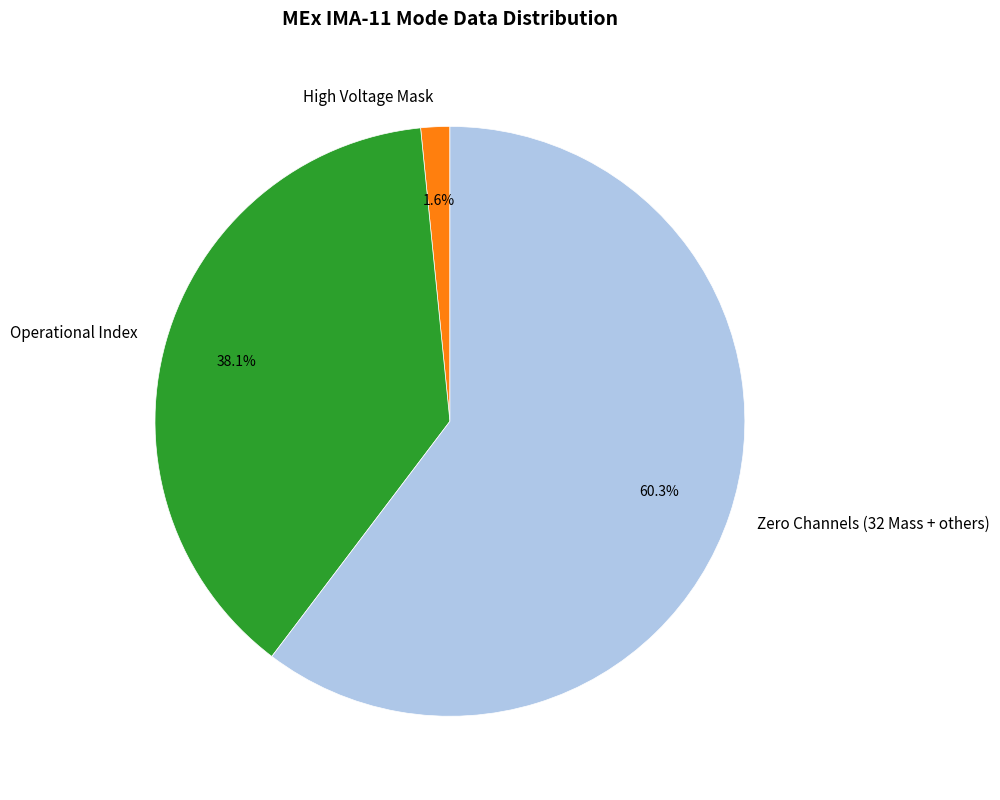

Between Operational Index and High Voltage Mask, which is larger?

Operational Index